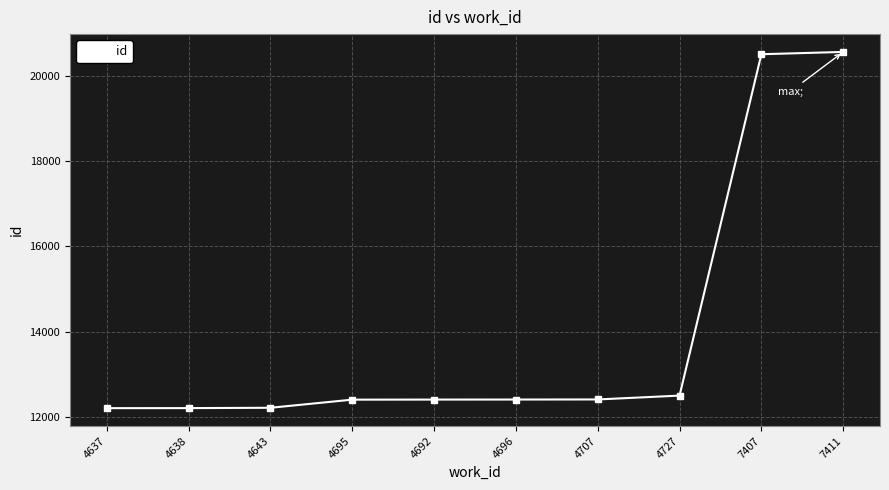

What is the smallest value displayed?

12213